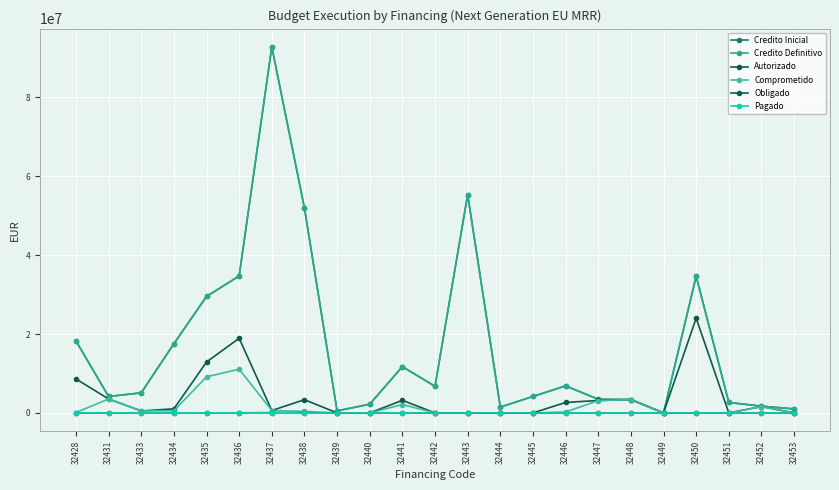

The Pagado series shows 0.0 at 32433. True or false?

True